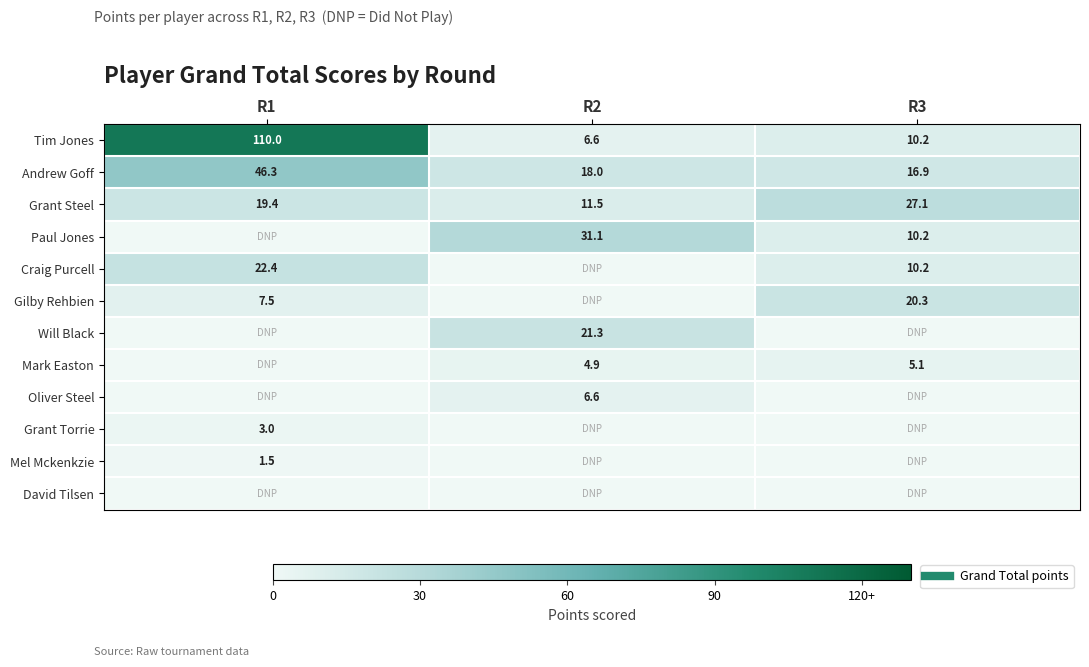

Where does the Craig Purcell series first go above 10?

R1